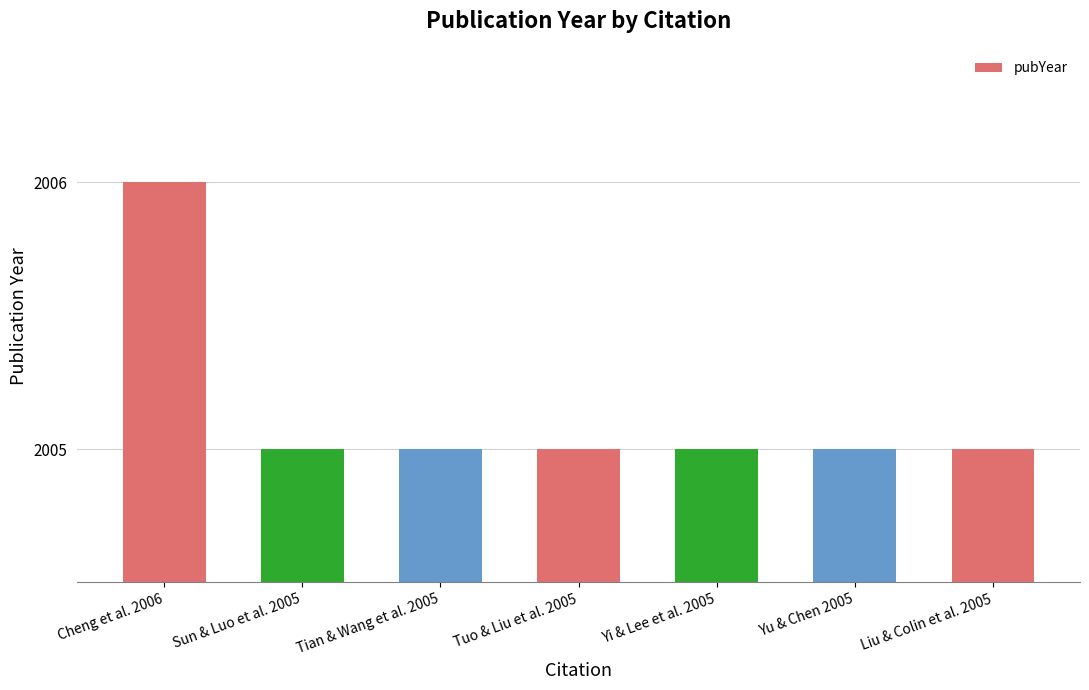

True or false: the data shows 995 at Liu & Colin et al. 2005.

False